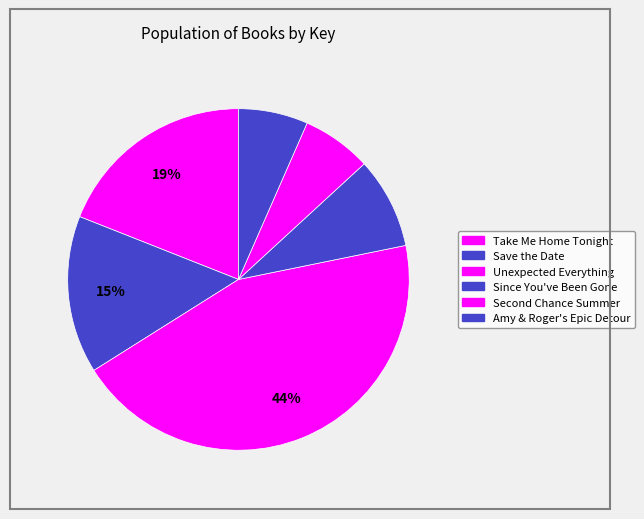

How many segments does this pie chart have?

6